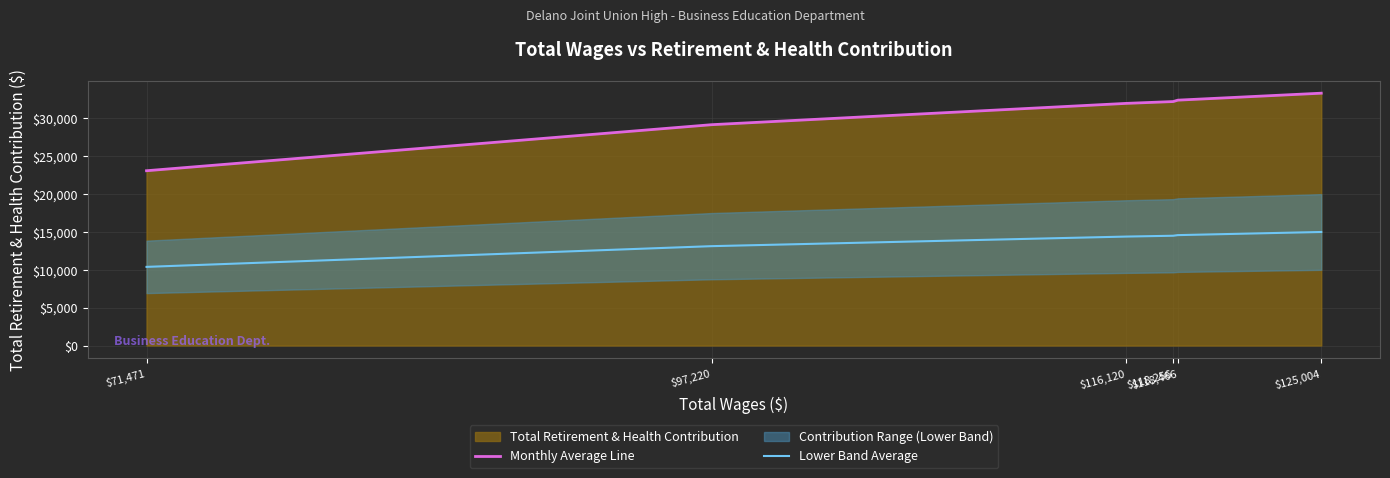

Is the value of Monthly Average Line at $116,120 greater than the value of Lower Band Average at $97,220?

Yes